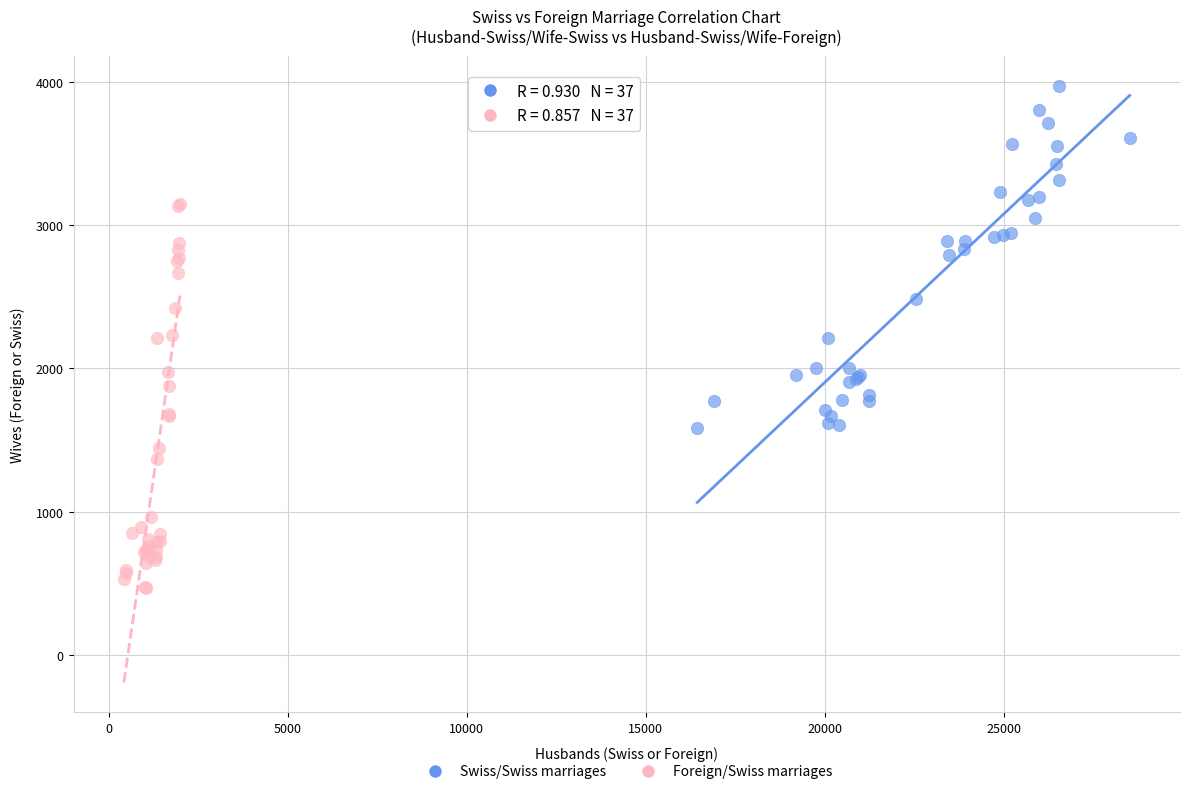

Which series contains the highest Y value?

Swiss/Swiss marriages